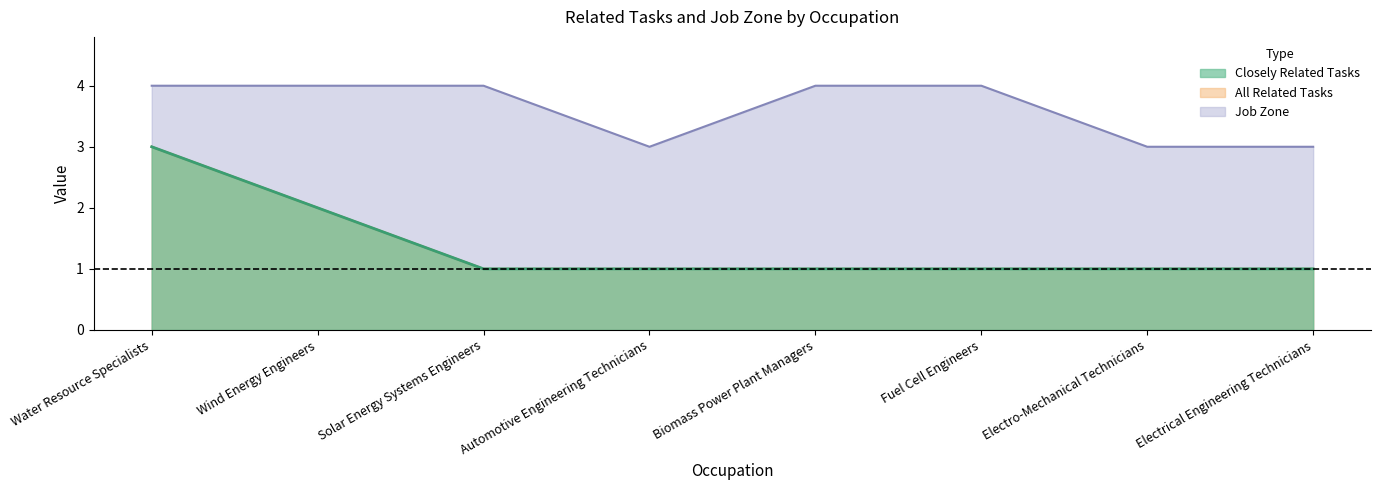

The value of Job Zone at Electrical Engineering Technicians is 3. True or false?

True